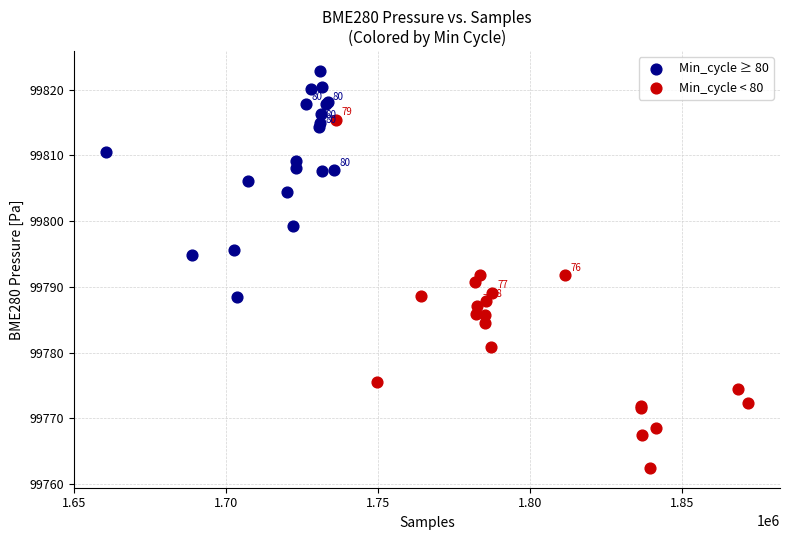

Which series has the widest spread of Y values?

Min_cycle < 80